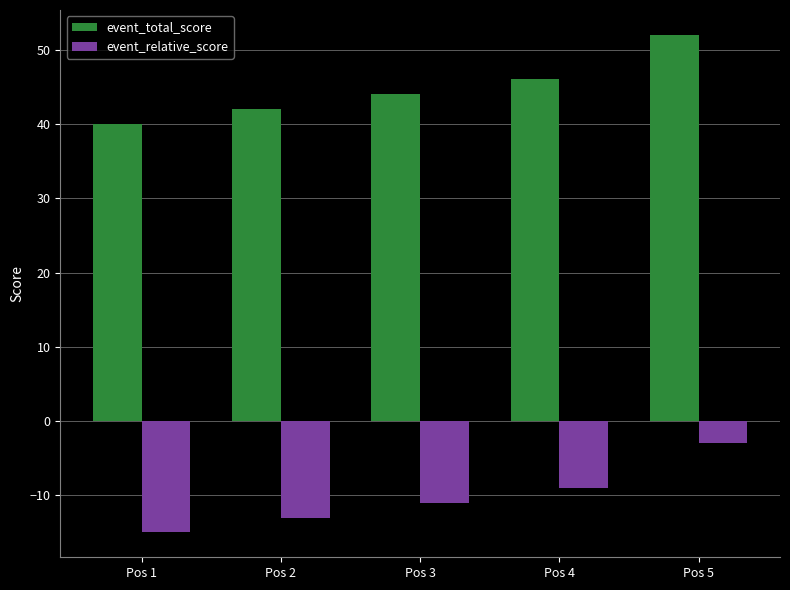

List the series in order of their overall mean, highest first.

event_total_score, event_relative_score